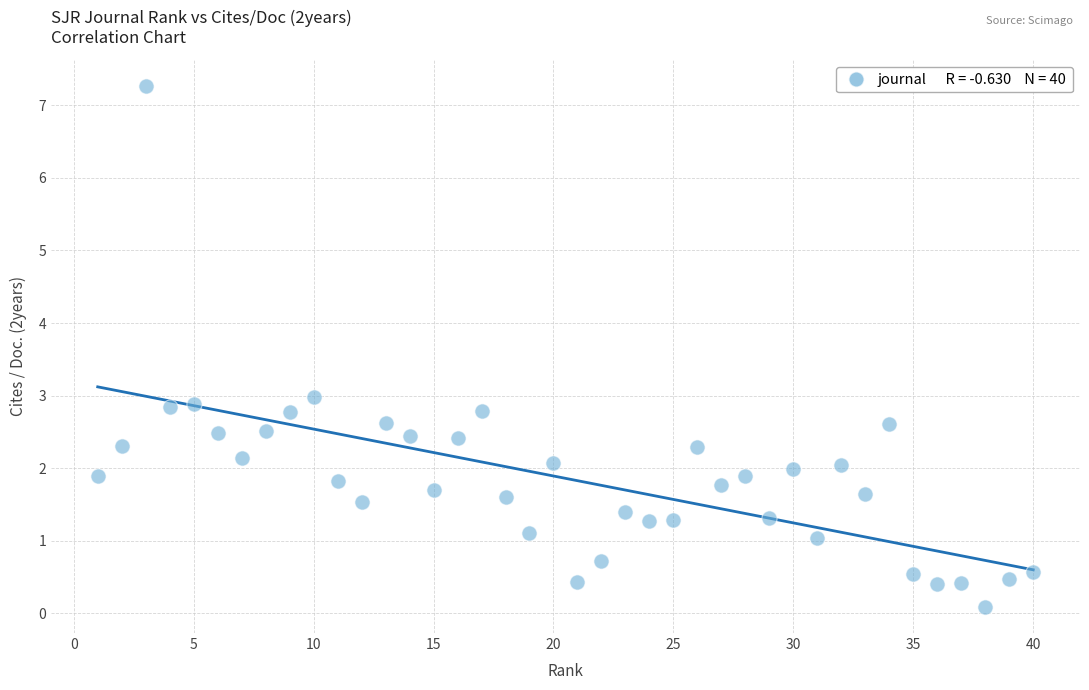

What is the range of Y values (max minus min)?

7.2